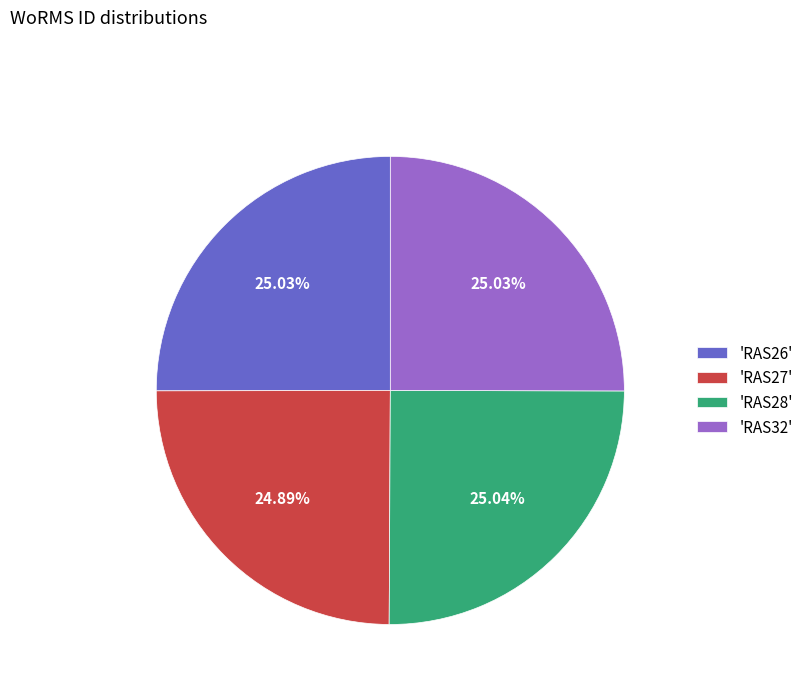

Approximately how many times larger is the value at 'RAS28' compared to 'RAS26'?

1.0